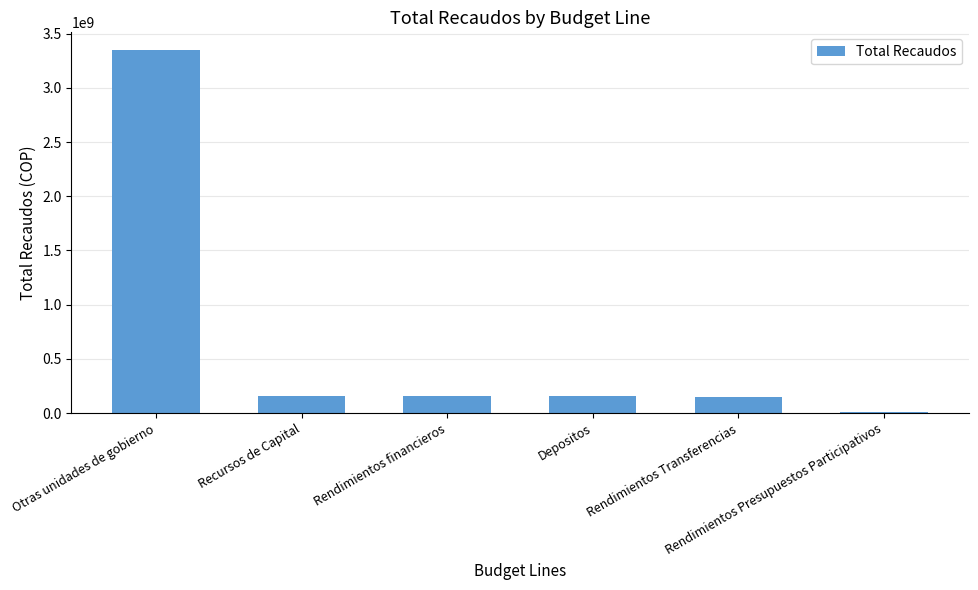

What is the greatest value displayed?

3344173542.7